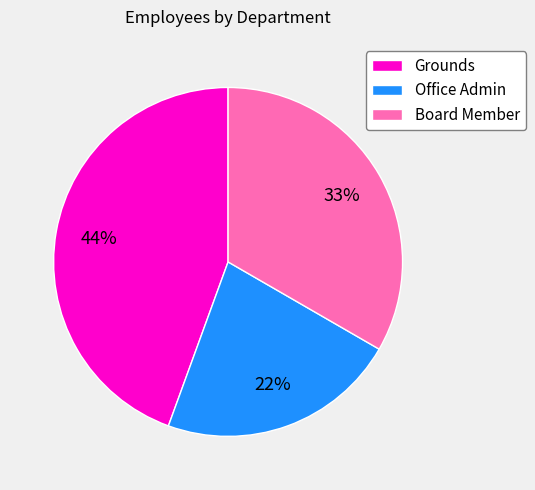

Which category has the biggest portion of the pie?

Grounds